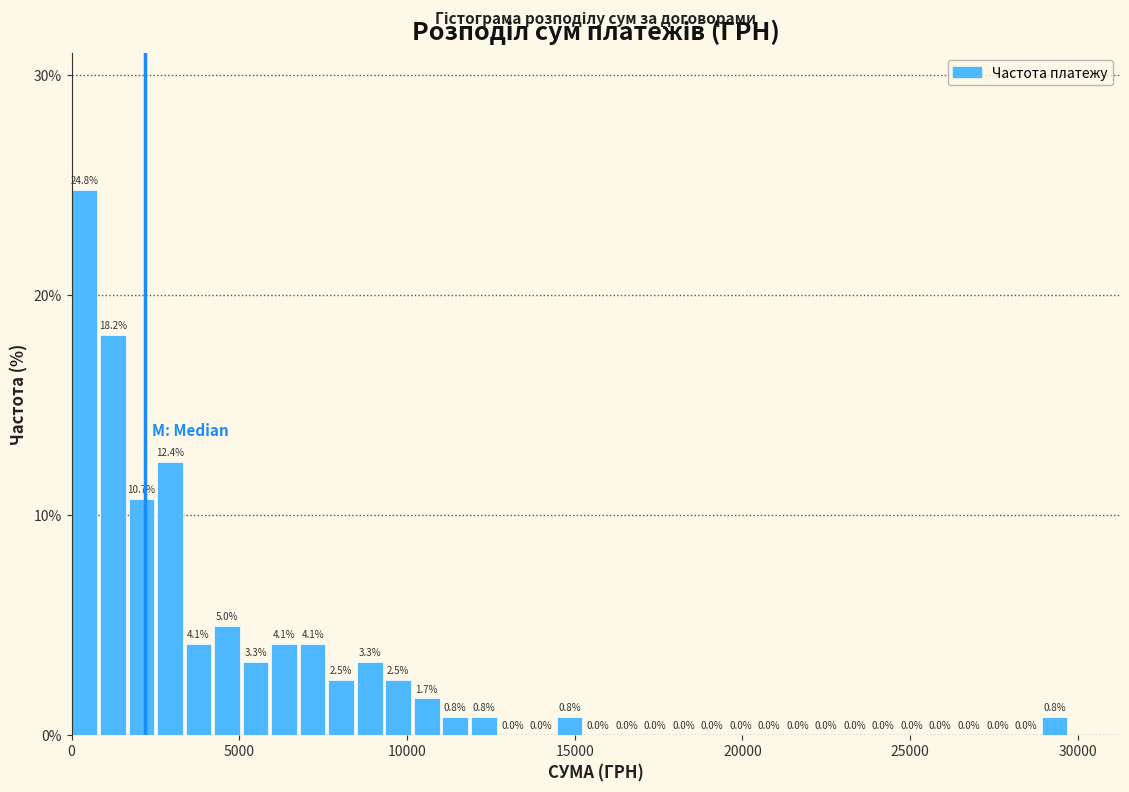

Around what value on the x-axis is the tallest bar? Give the approximate position of its centre, as read against the axis.

500